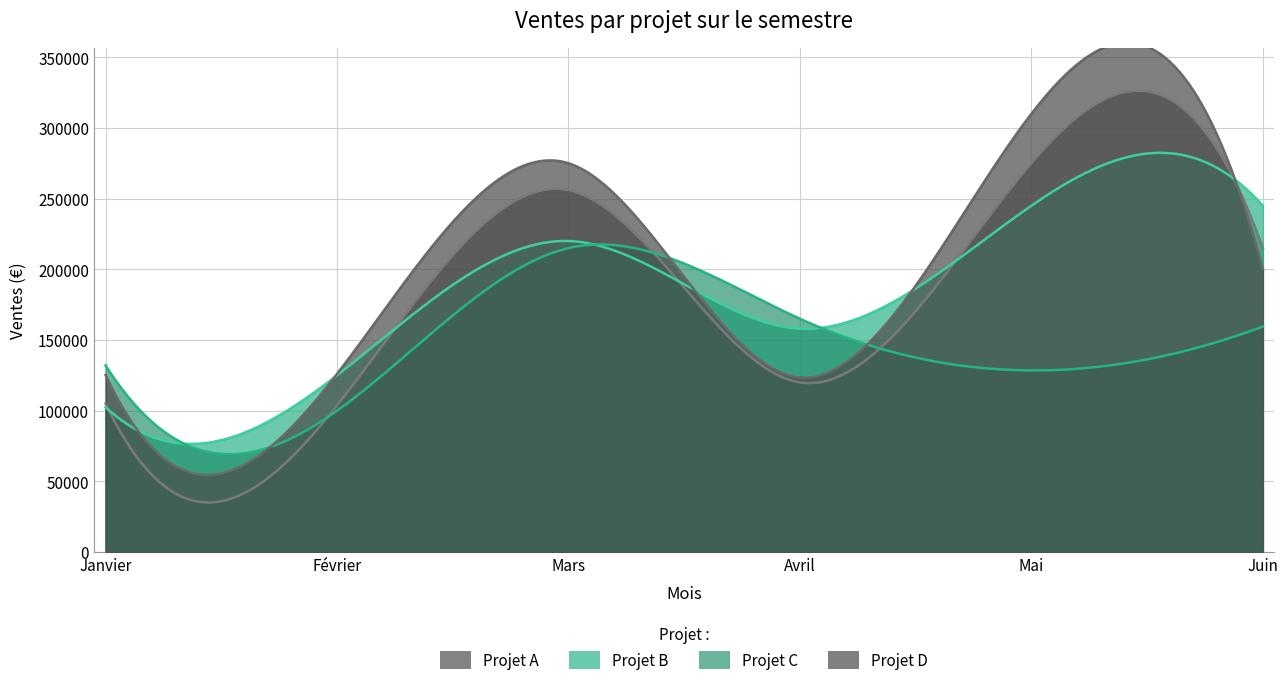

Reading left to right, list all the values displayed in this chart.

Projet A: Janvier=105000	Février=103700	Mars=256000	Avril=120000	Mai=275000	Juin=215000
Projet B: Janvier=102500	Février=125000	Mars=220000	Avril=158000	Mai=245000	Juin=245000
Projet C: Janvier=132000	Février=100000	Mars=215000	Avril=165000	Mai=128500	Juin=159500
Projet D: Janvier=125250	Février=126000	Mars=275000	Avril=123500	Mai=310000	Juin=199850